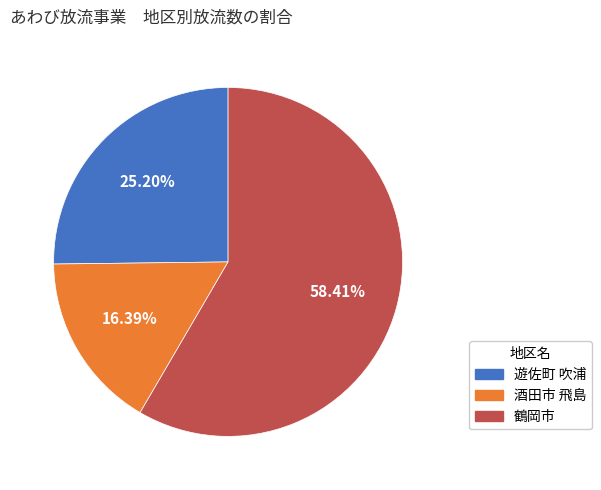

Does any single category account for the majority?

Yes